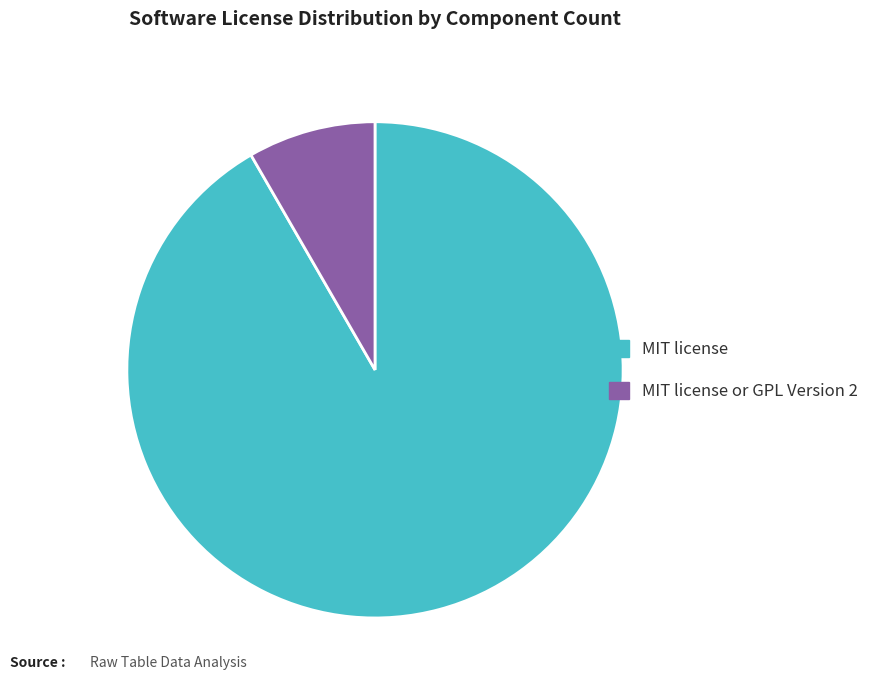

Does any single category account for the majority?

Yes